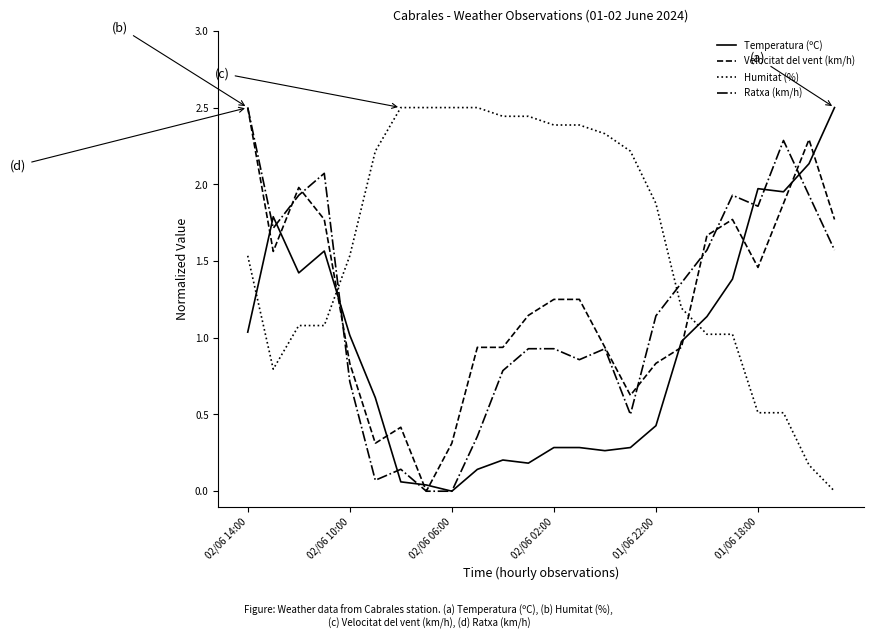

Is this an area chart (filled region under the line)?

No